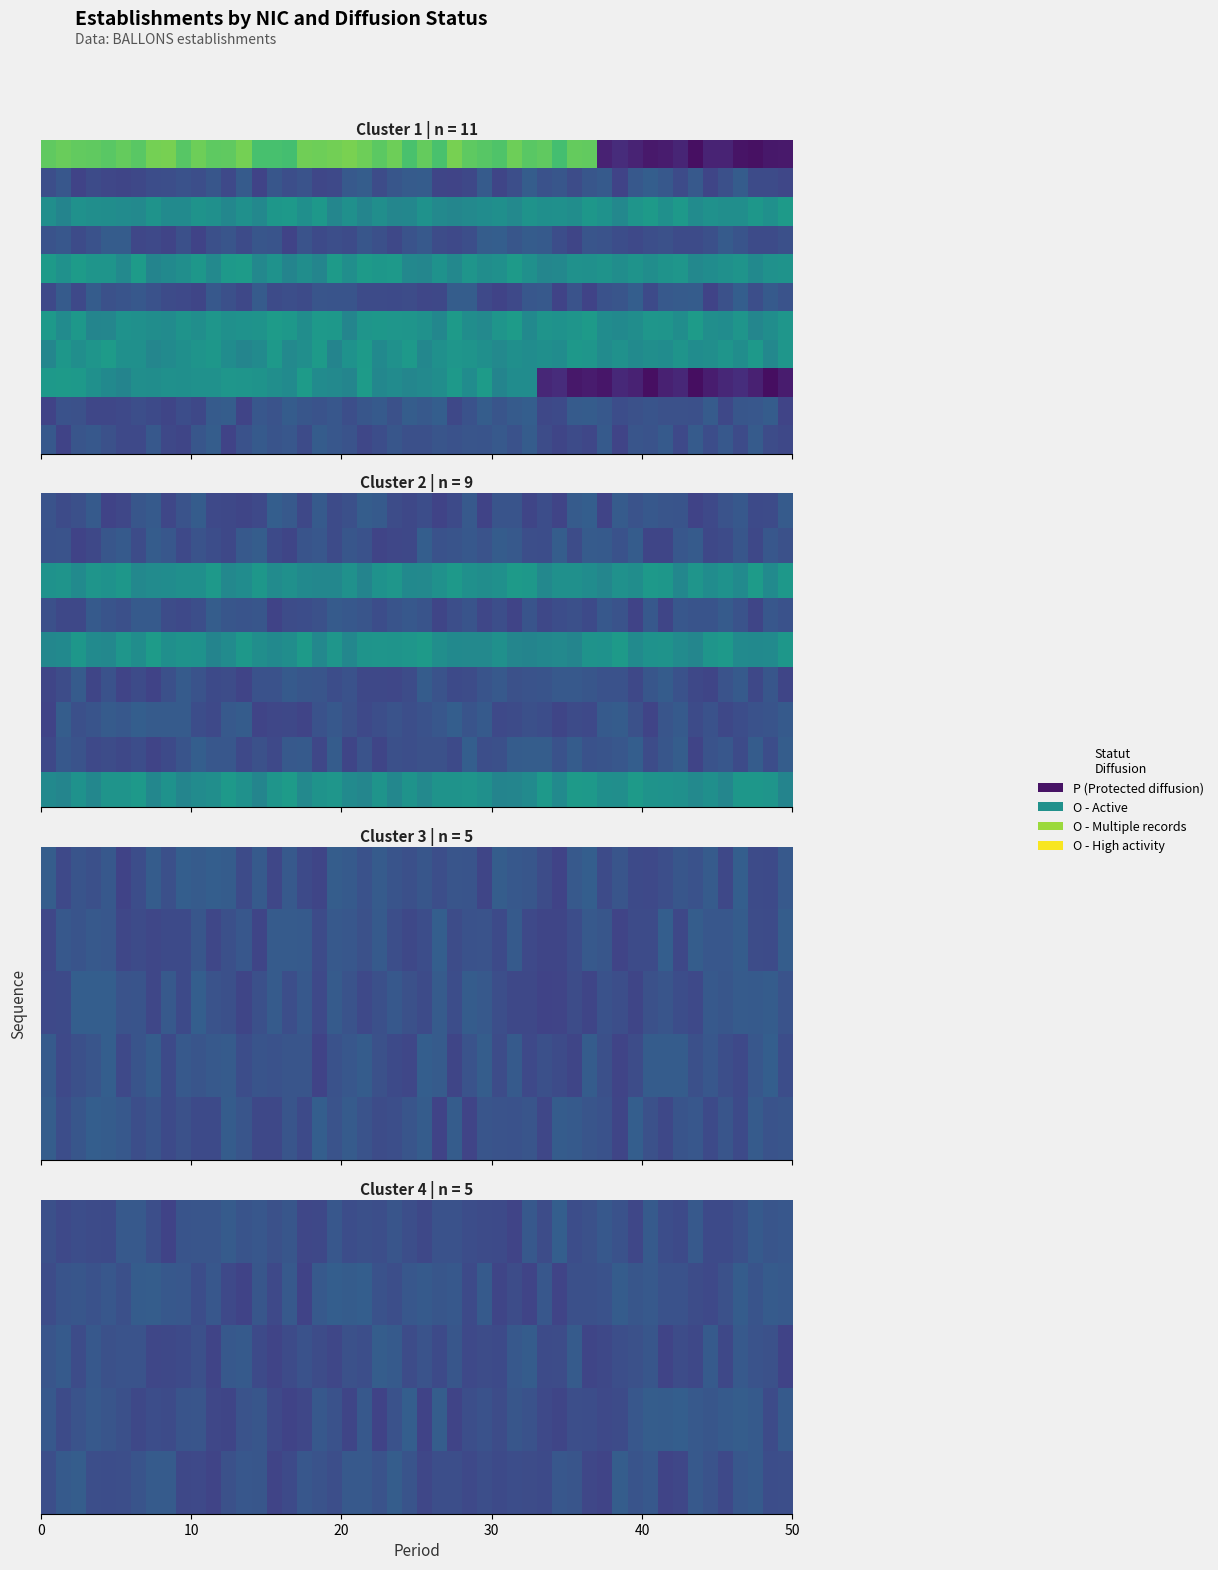

The 00055 series shows 1 at P. True or false?

False